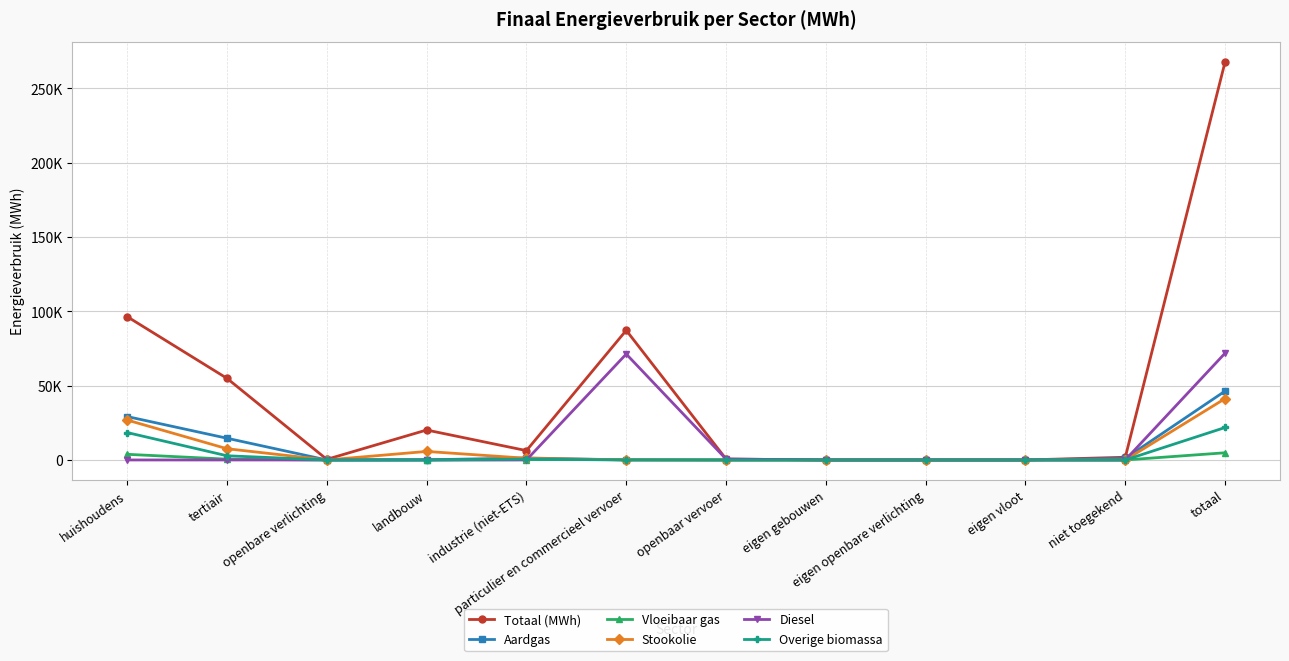

The Totaal (MWh) series shows 150743.3 at particulier en commercieel vervoer. True or false?

False